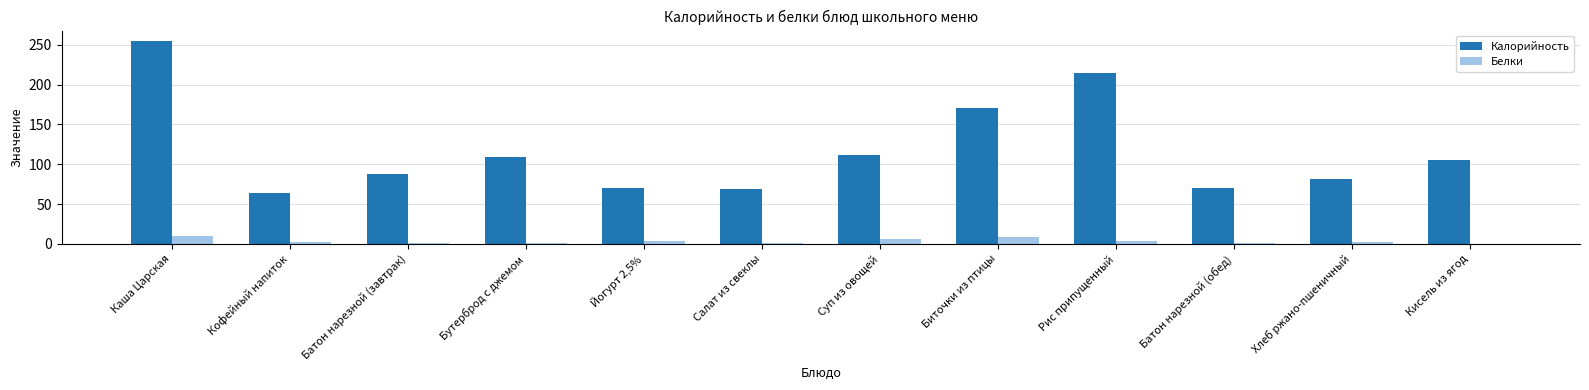

The Калорийность series shows 345.3 at Каша Царская. True or false?

False